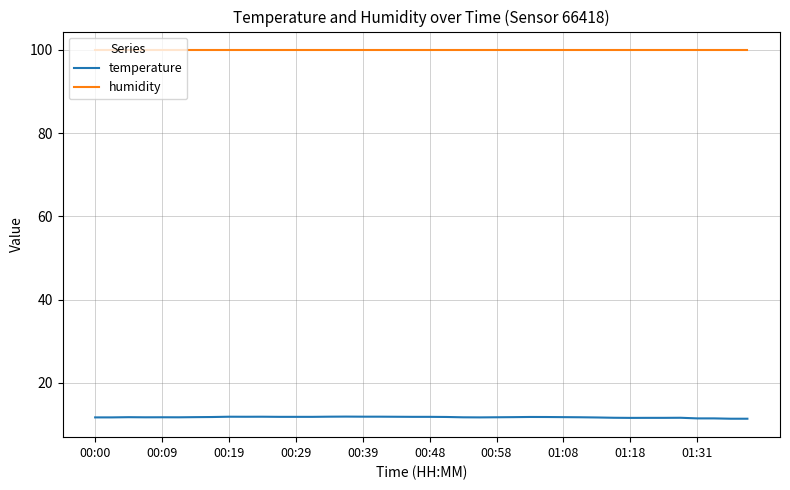

True or false: temperature and humidity intersect in this chart.

False